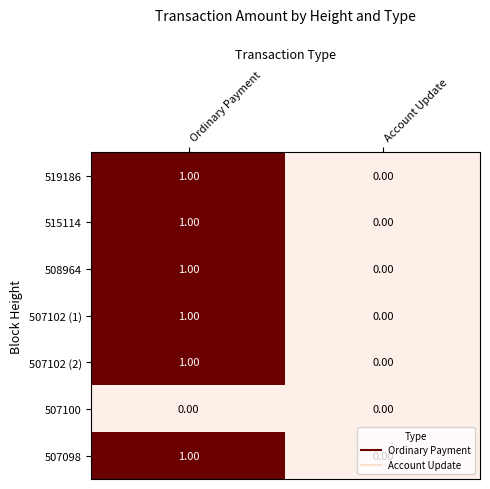

Rank the categories by 507102 (1) value from highest to lowest.

Ordinary Payment, Account Update